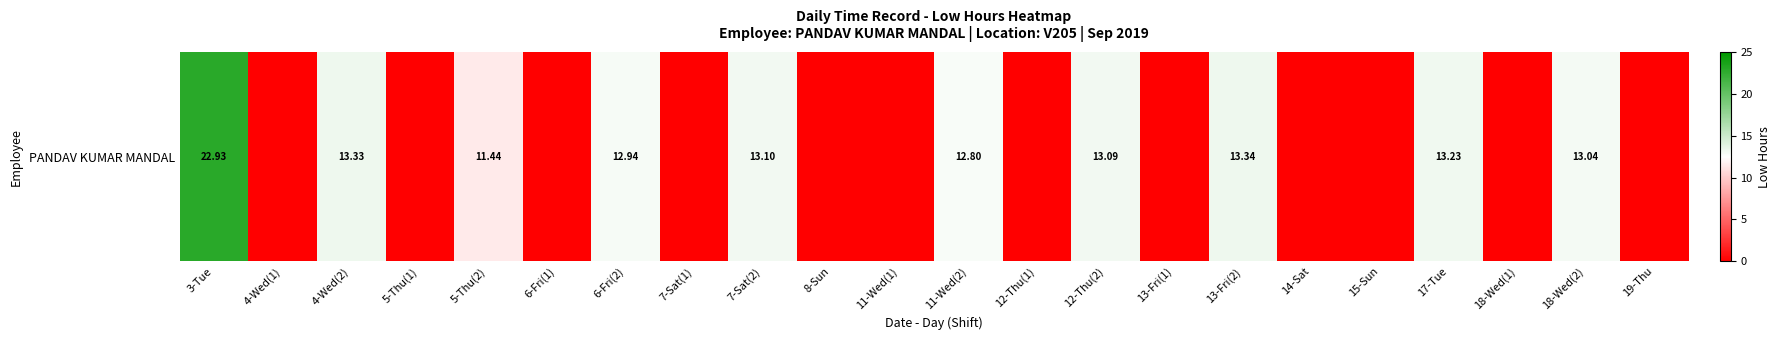

Rank the categories by value from highest to lowest.

3-Tue, 13-Fri(2), 4-Wed(2), 17-Tue, 7-Sat(2), 12-Thu(2), 18-Wed(2), 6-Fri(2), 11-Wed(2), 5-Thu(2), 4-Wed(1), 5-Thu(1), 6-Fri(1), 7-Sat(1), 8-Sun, 11-Wed(1), 12-Thu(1), 13-Fri(1), 14-Sat, 15-Sun, 18-Wed(1), 19-Thu